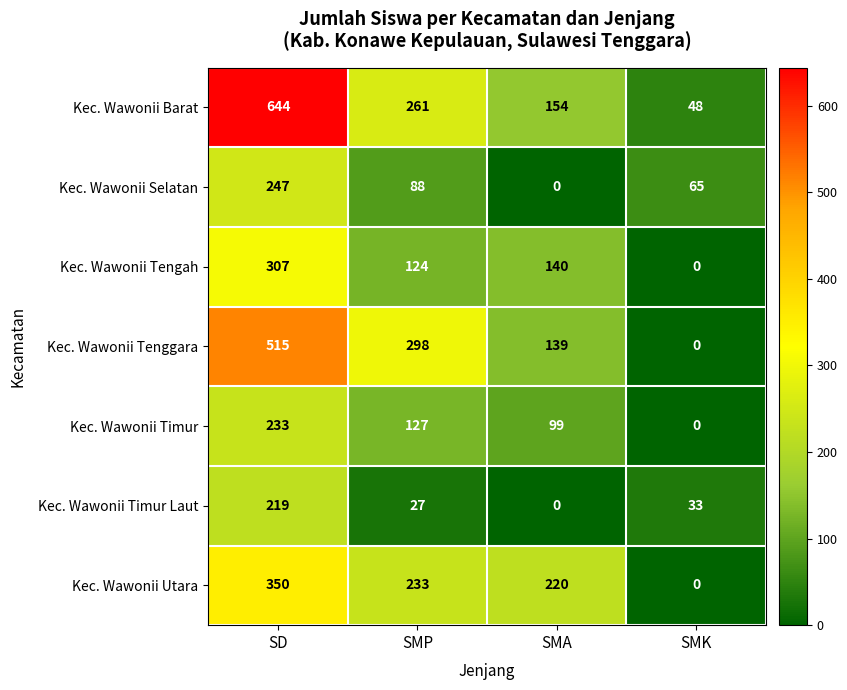

At which category is the sum across all series the highest?

SD